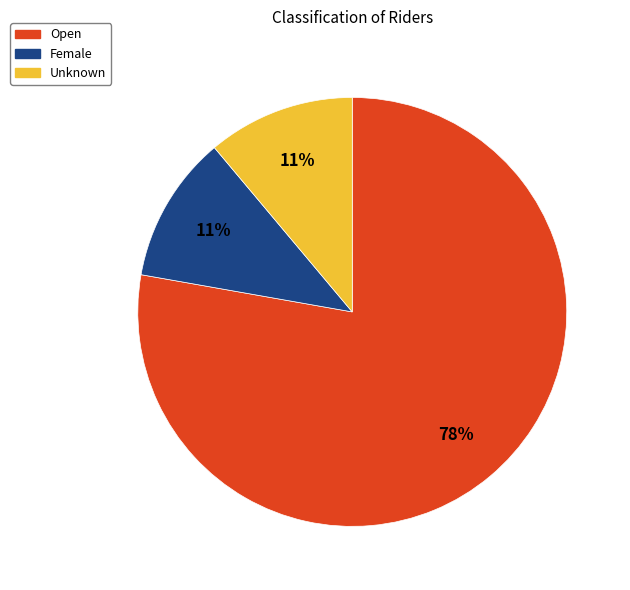

Approximately how many times larger is the value at Female compared to Unknown?

1.0